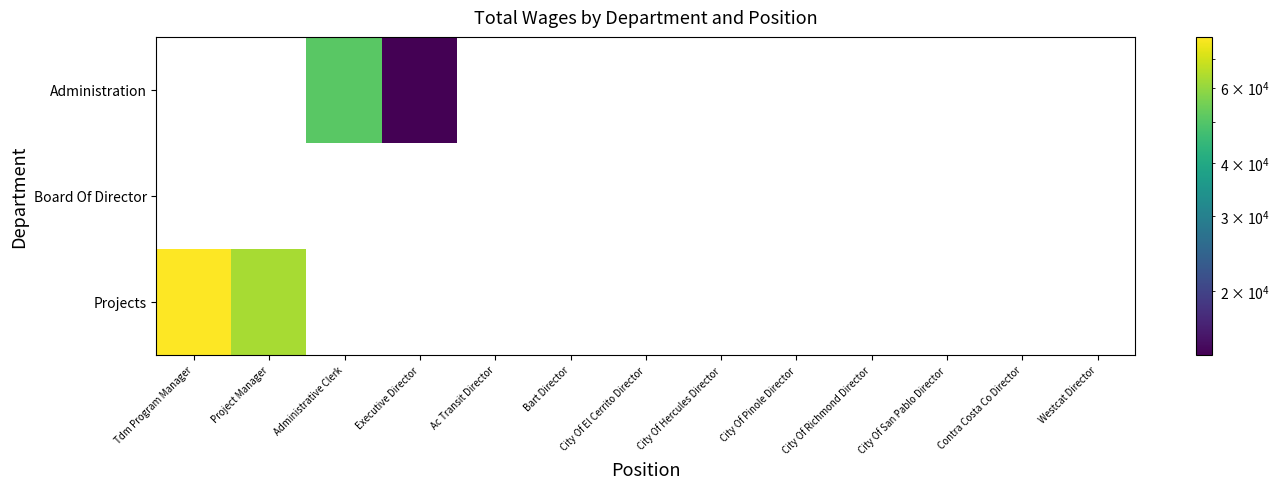

Which has a higher value, Bart Director or City Of El Cerrito Director?

Bart Director